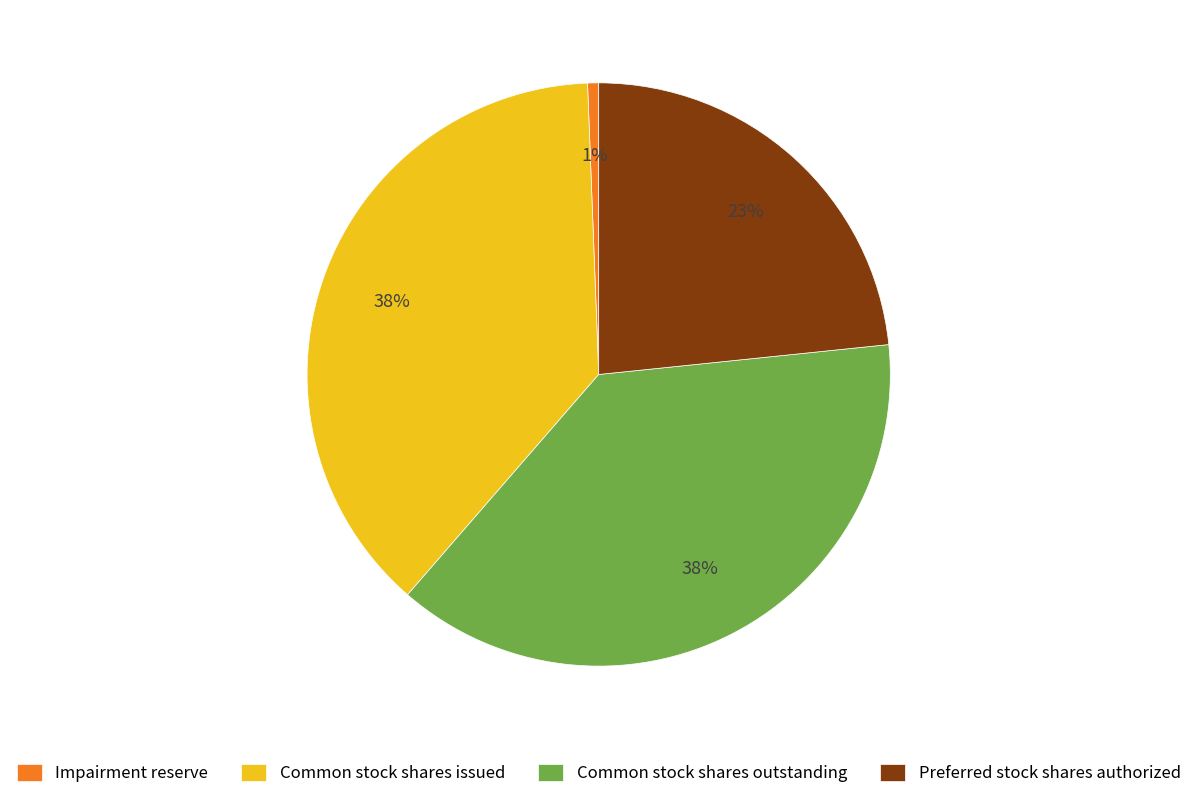

What is the ratio of the value at Preferred stock shares authorized to the value at Common stock shares outstanding?

0.6